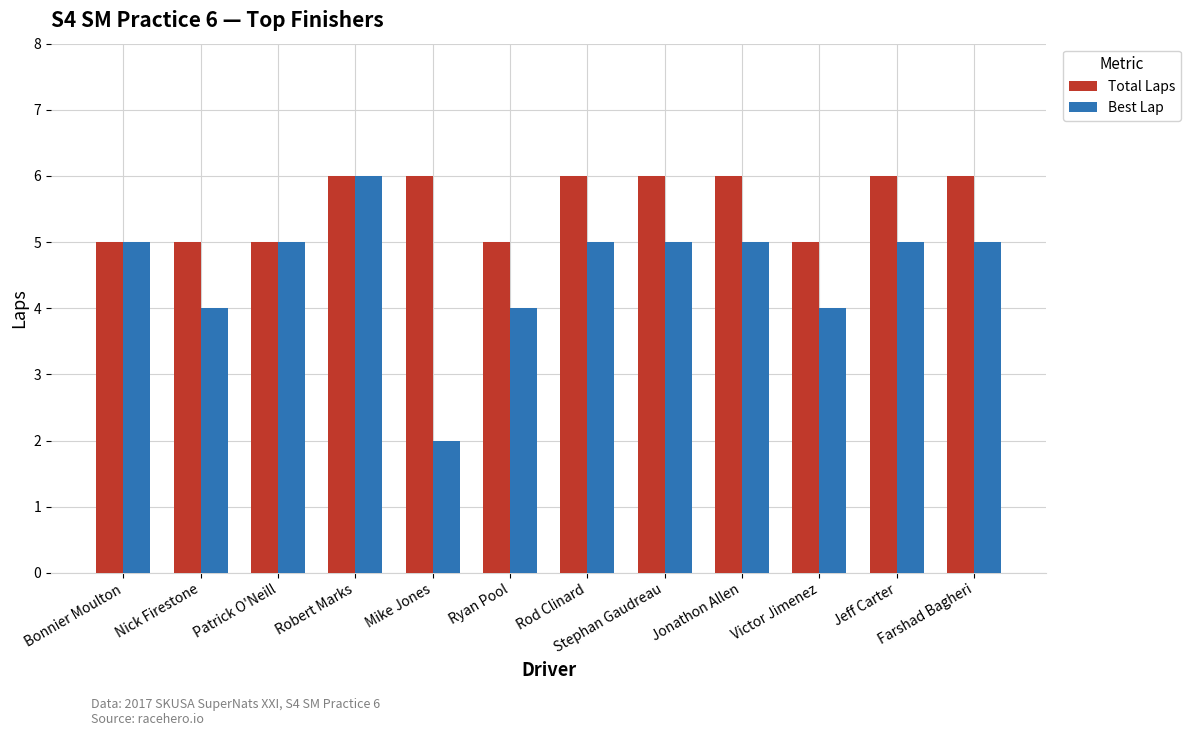

What is the label of the 7th bar from the right?

Ryan Pool